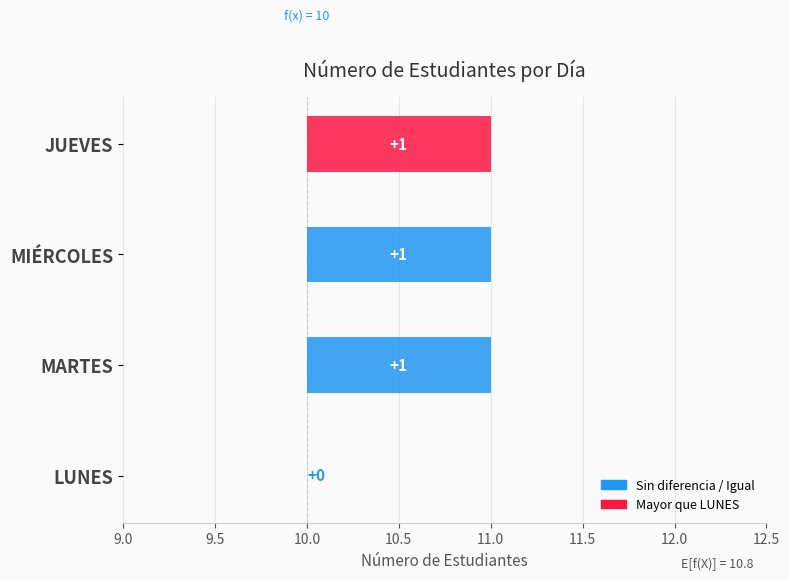

Are the bars horizontal?

Yes